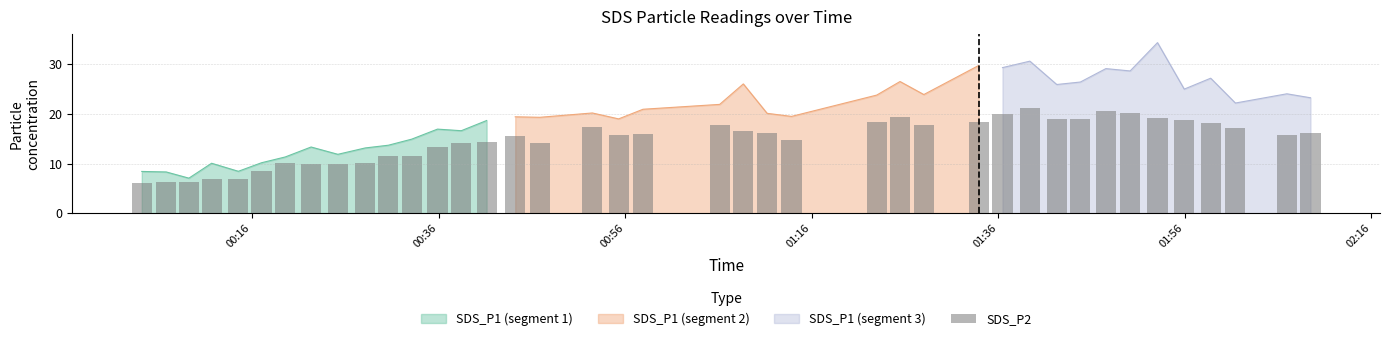

What is the maximum value shown in the chart?

34.3